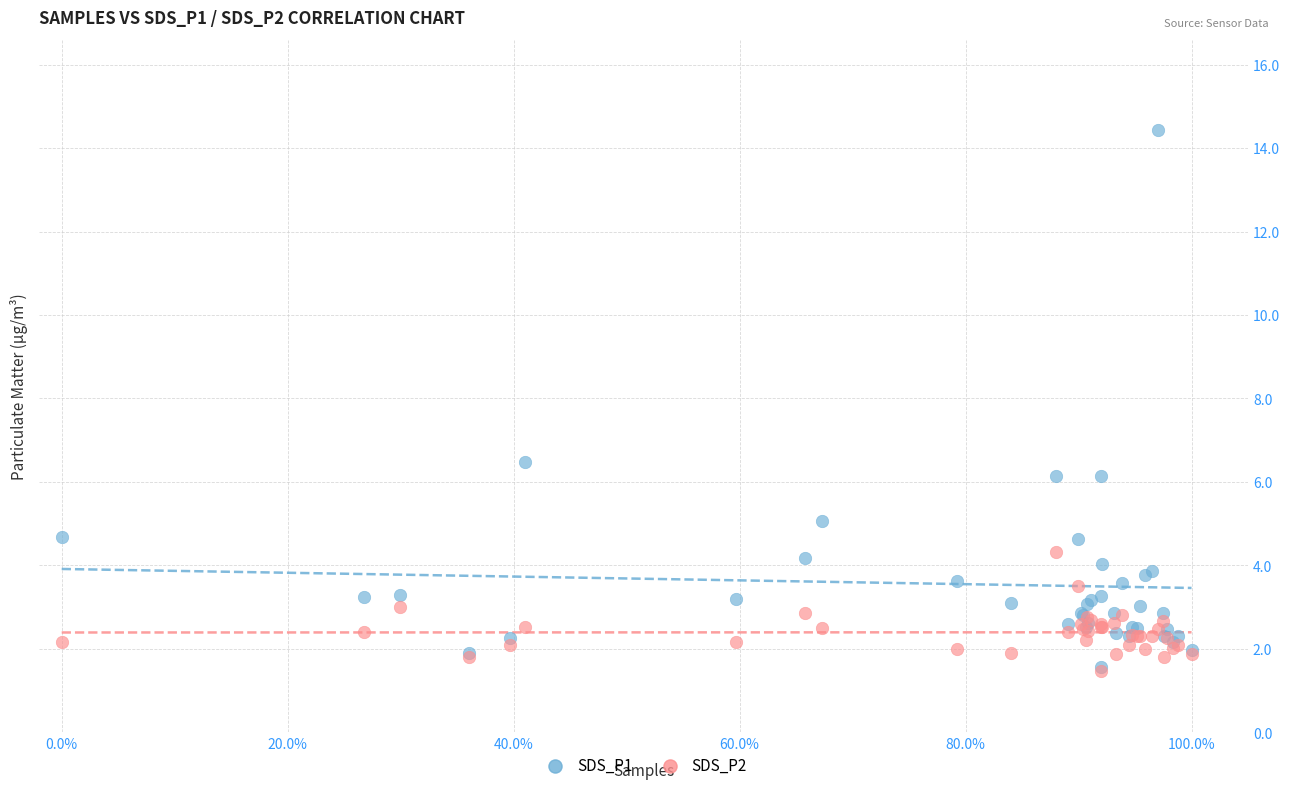

Across all series, what Y value is closest to 7?

6.5